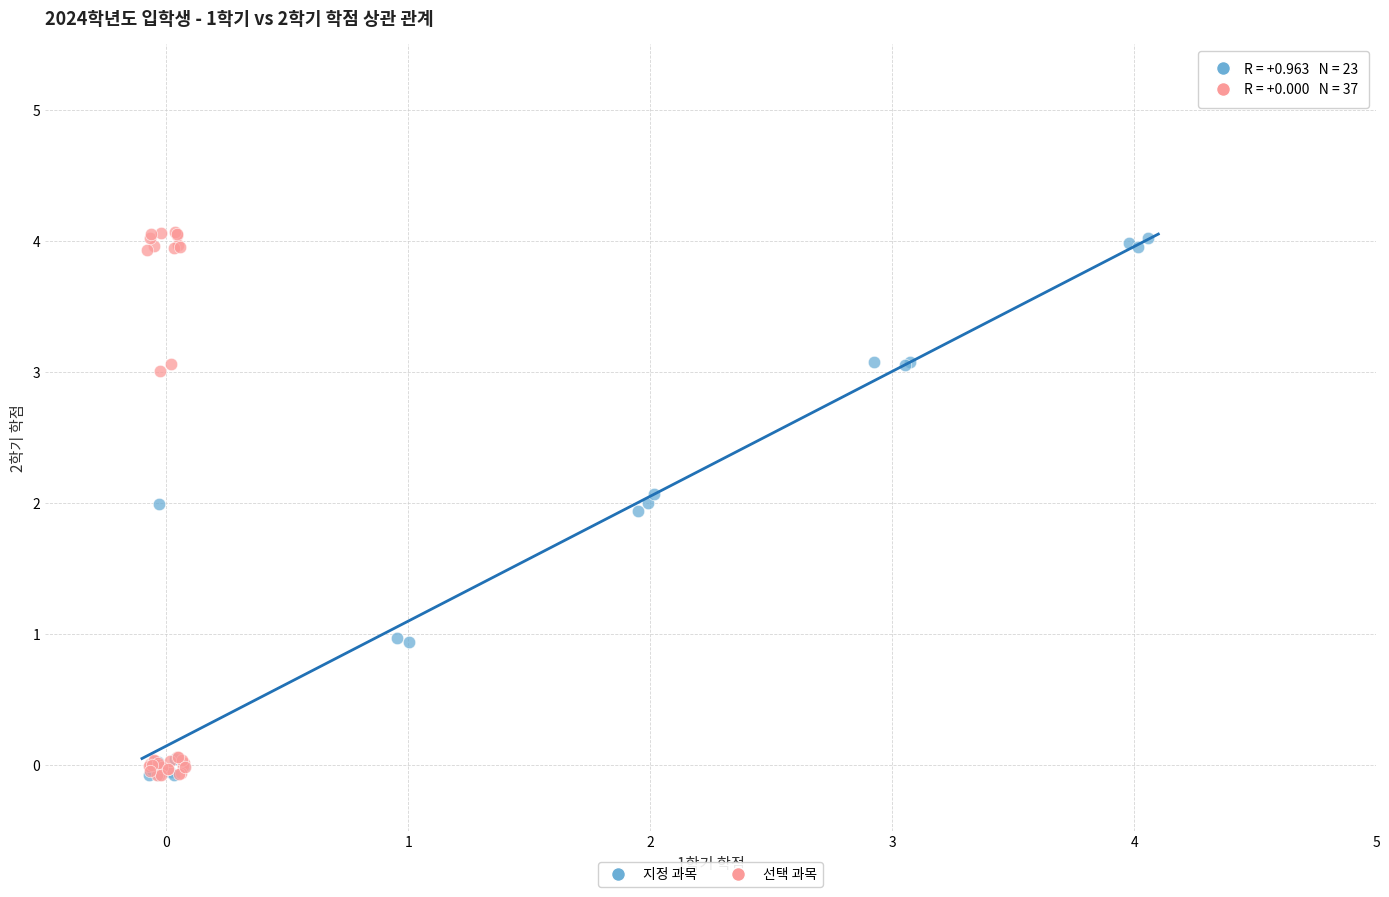

Which series has the largest Y range (max minus min)?

선택 과목